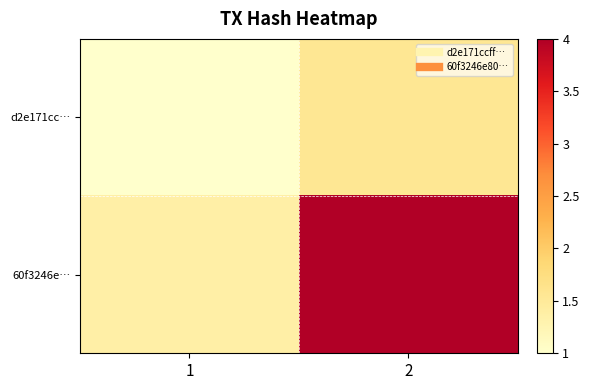

Count the number of categories in the chart.

2